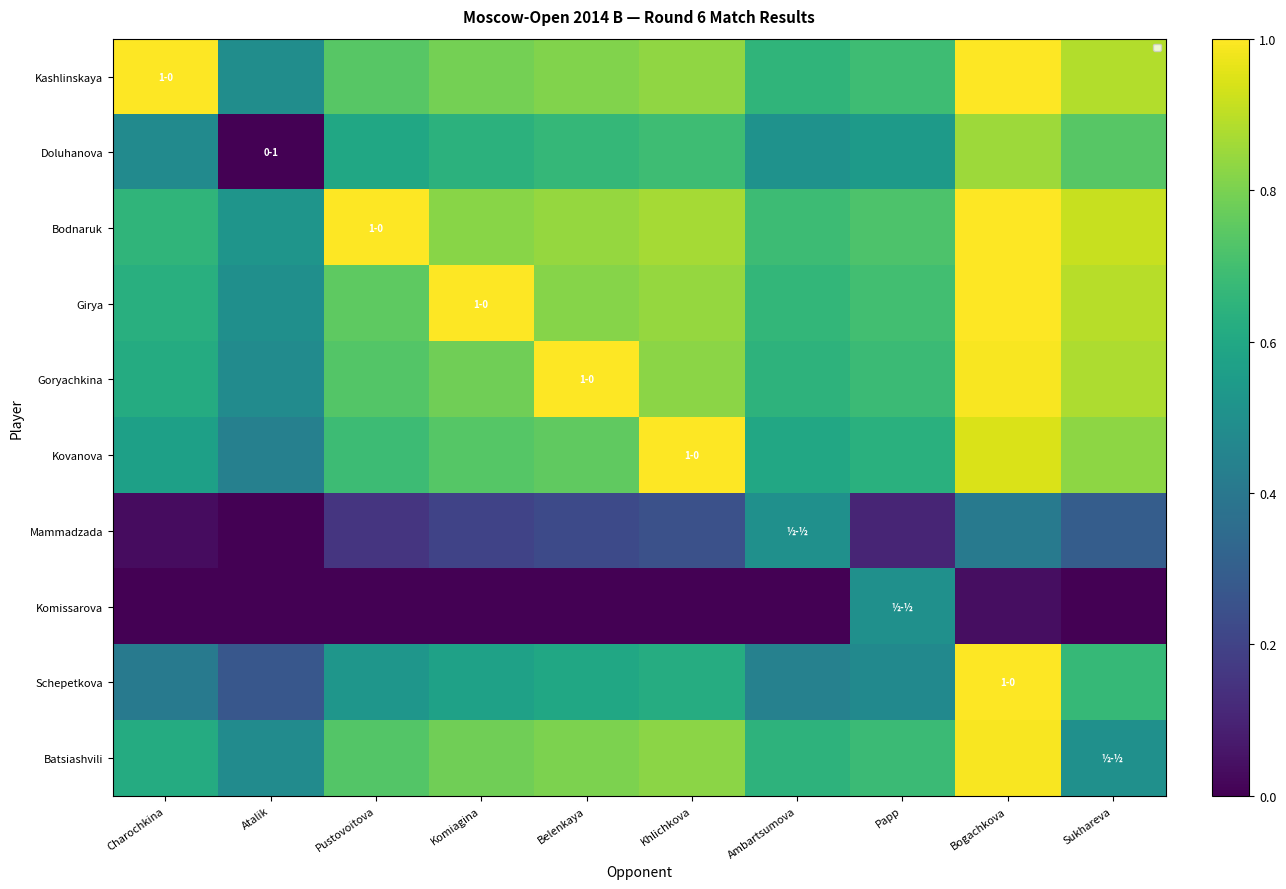

Which series changed the most between Pustovoitova and Bogachkova?

Schepetkova